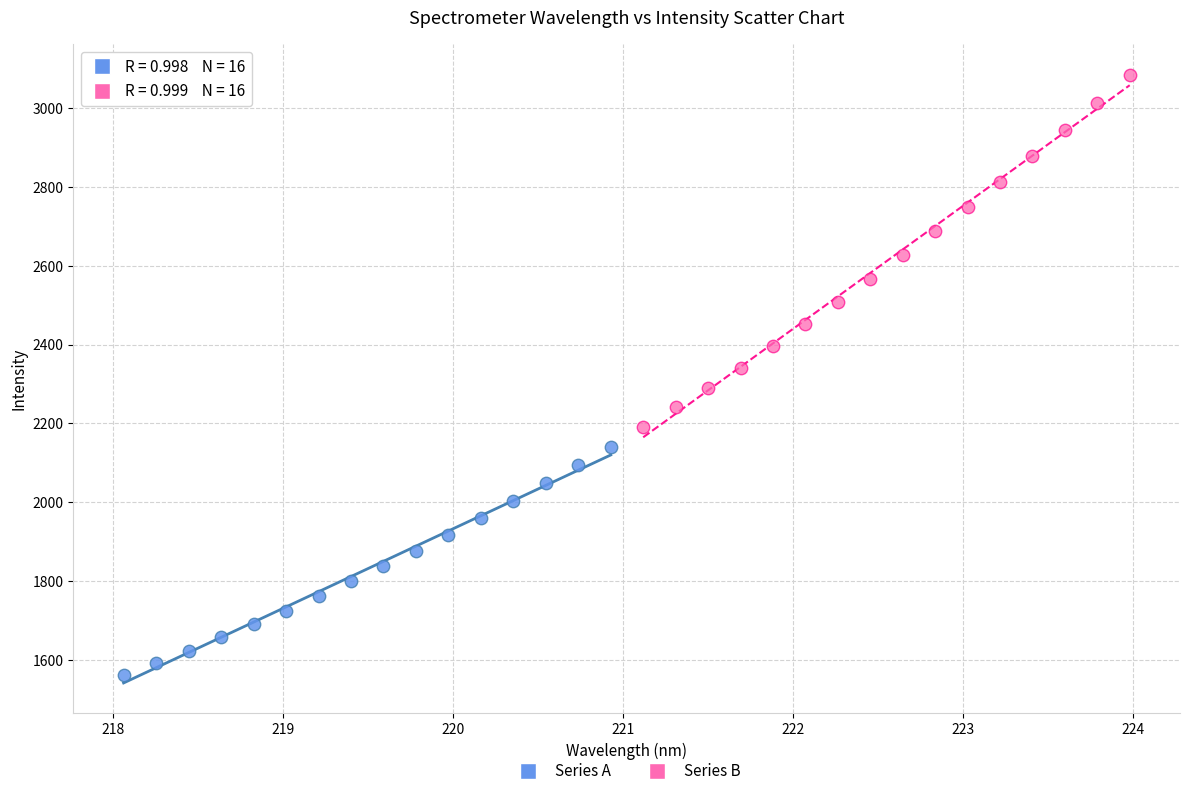

Which series reaches the maximum Y coordinate?

Series B